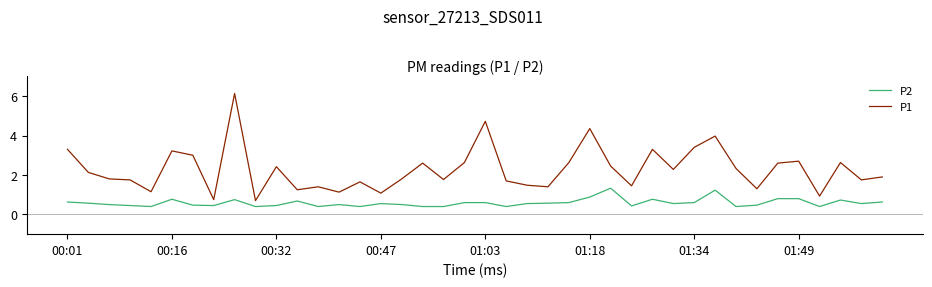

True or false: P1 and P2 intersect in this chart.

False